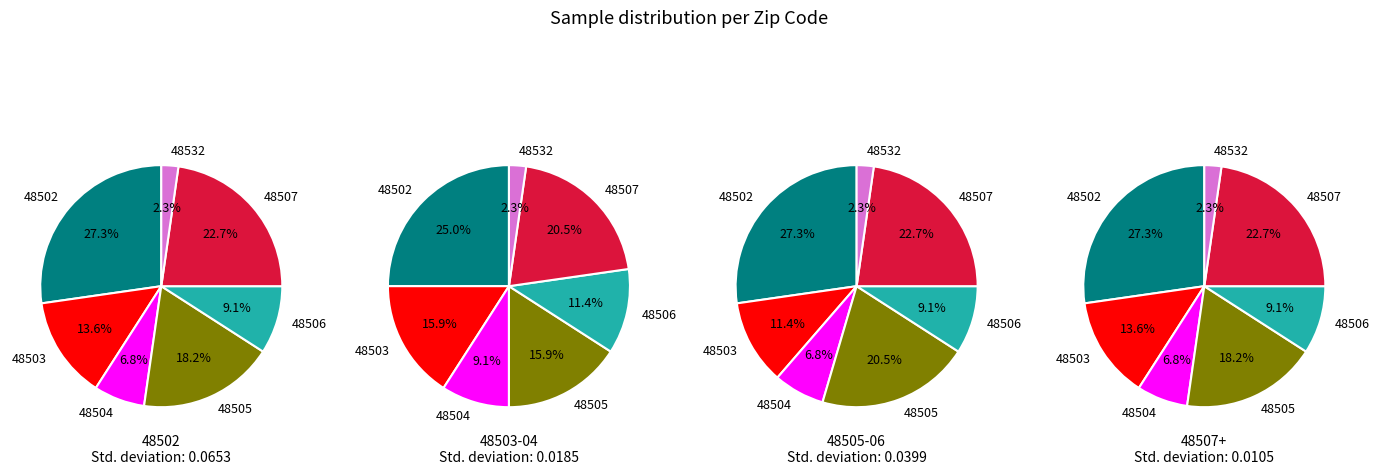

Does 48505 represent more than half of the total?

No